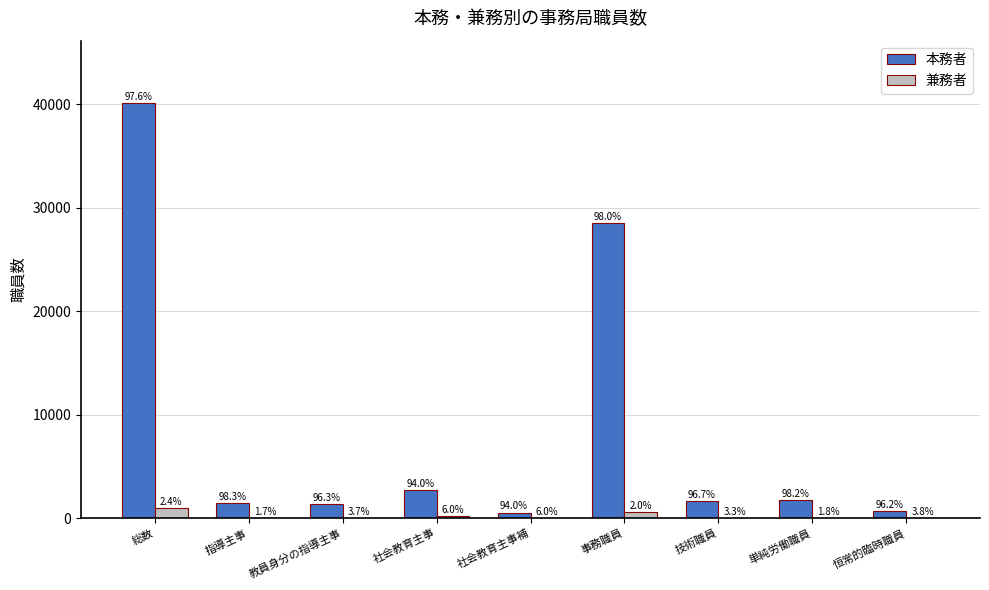

What is the value of the 兼務者 bar at the 8th from the left?

33